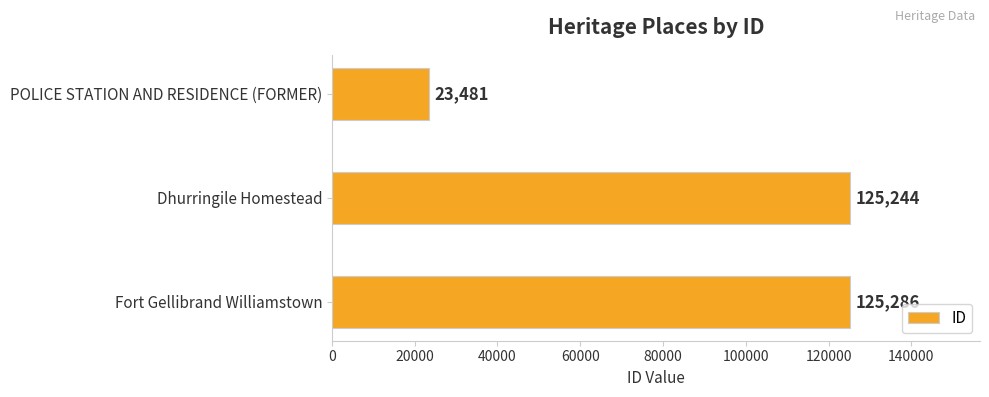

At which label is the value closest to 74383?

Dhurringile Homestead